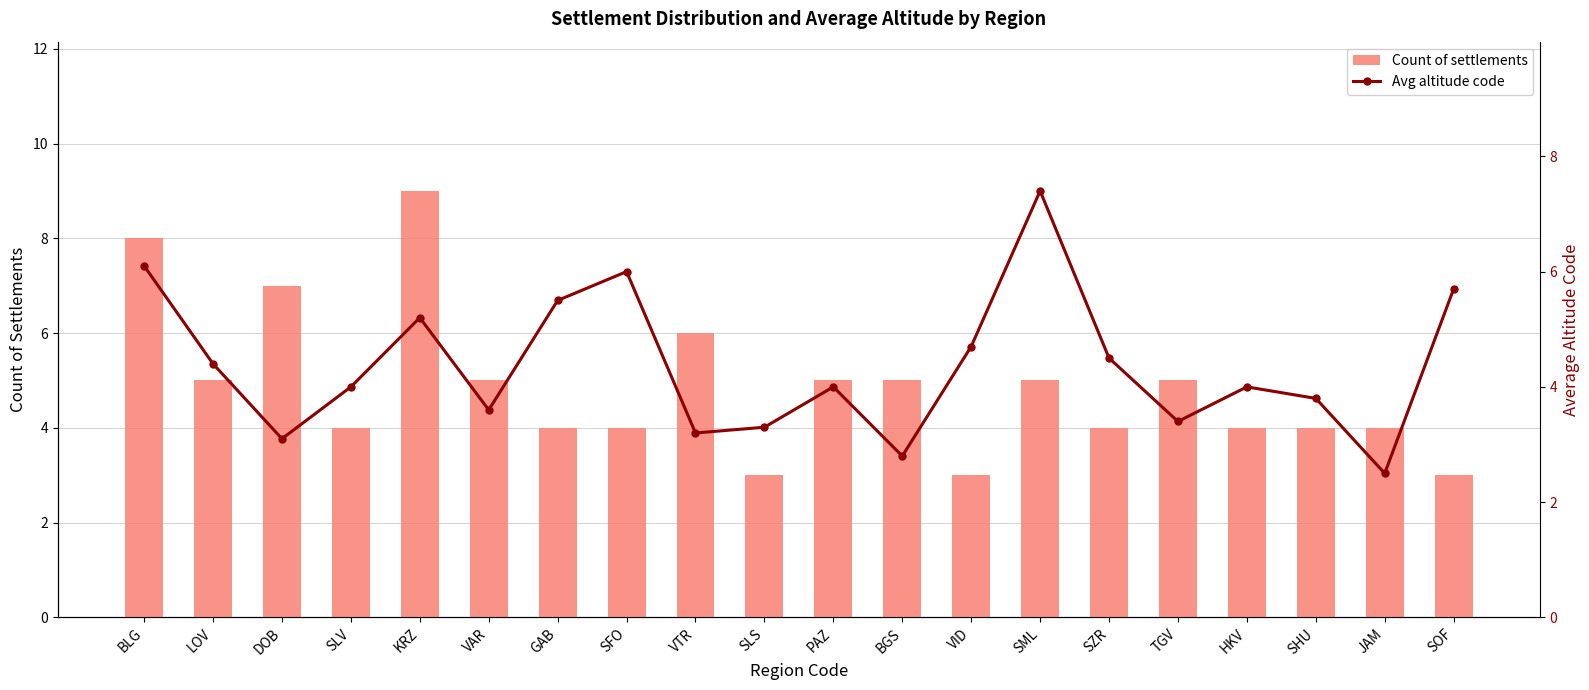

How many data points in Avg altitude code are less than 4?

8